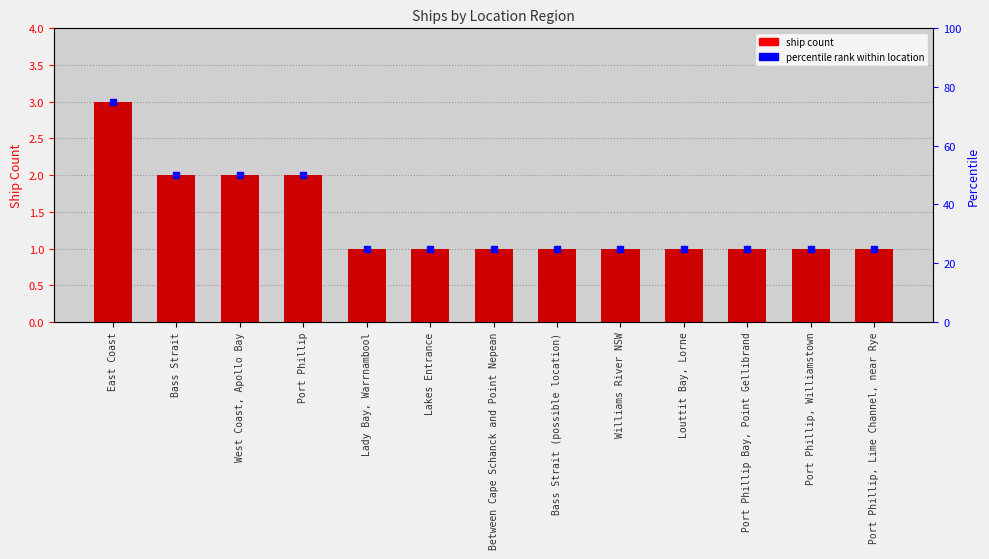

Reading left to right, list all the values displayed in this chart.

East Coast=3	Bass Strait=2	West Coast, Apollo Bay=2	Port Phillip=2	Lady Bay, Warrnambool=1	Lakes Entrance=1	Between Cape Schanck and Point Nepean=1	Bass Strait (possible location)=1	Williams River NSW=1	Louttit Bay, Lorne=1	Port Phillip Bay, Point Gellibrand=1	Port Phillip, Williamstown=1	Port Phillip, Lime Channel, near Rye=1